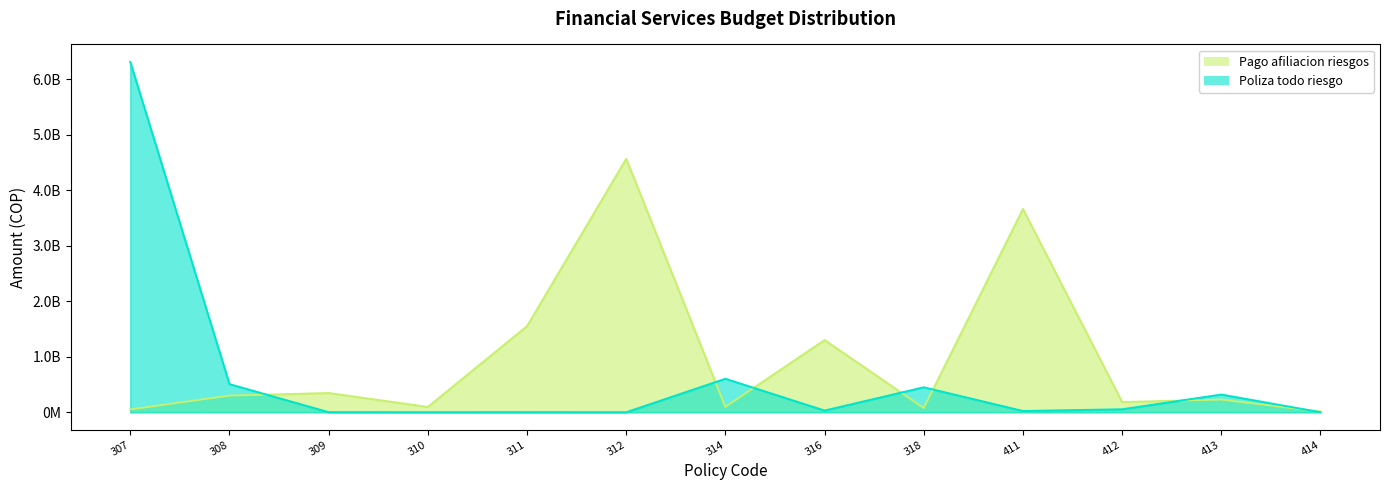

Between 414 and 413, which is larger?

413